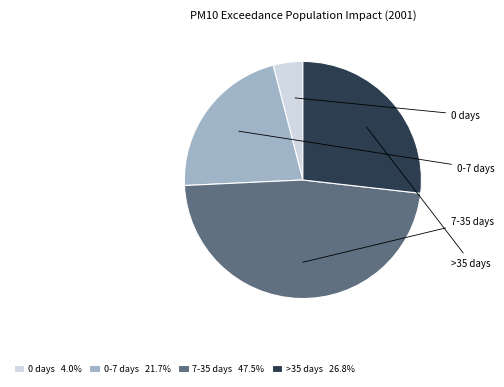

How many segments does this pie chart have?

4